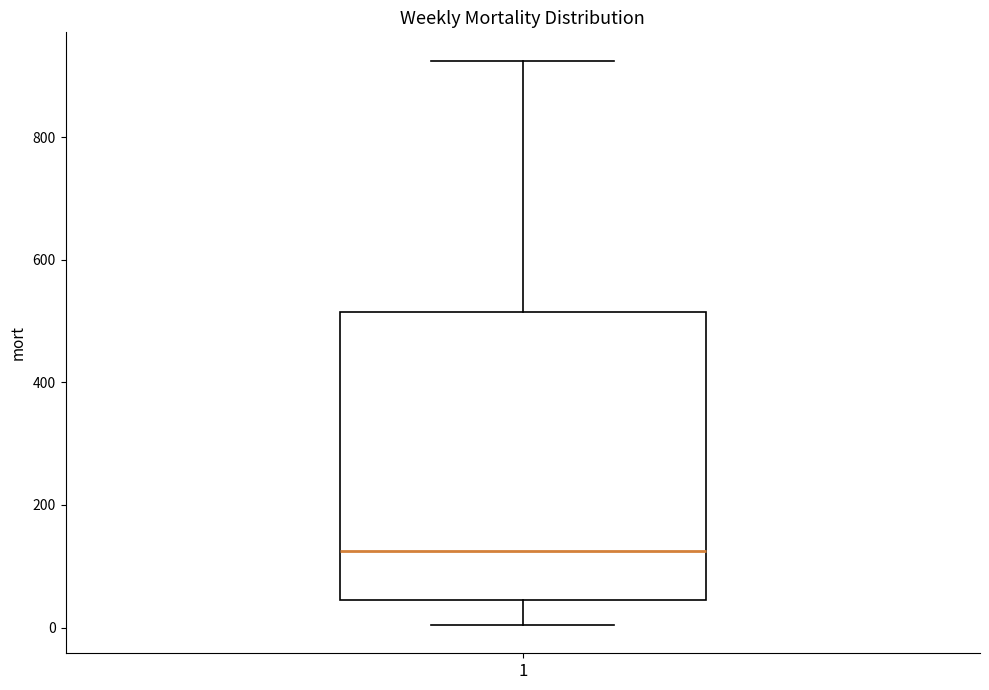

Read this box plot against the y-axis: the position of the median line, the range covered by the box, and the ends of both whiskers. The values are not printed on the chart, so give them approximately, as read against the axis.

median 120, box 40 to 520, whiskers 0 to 920